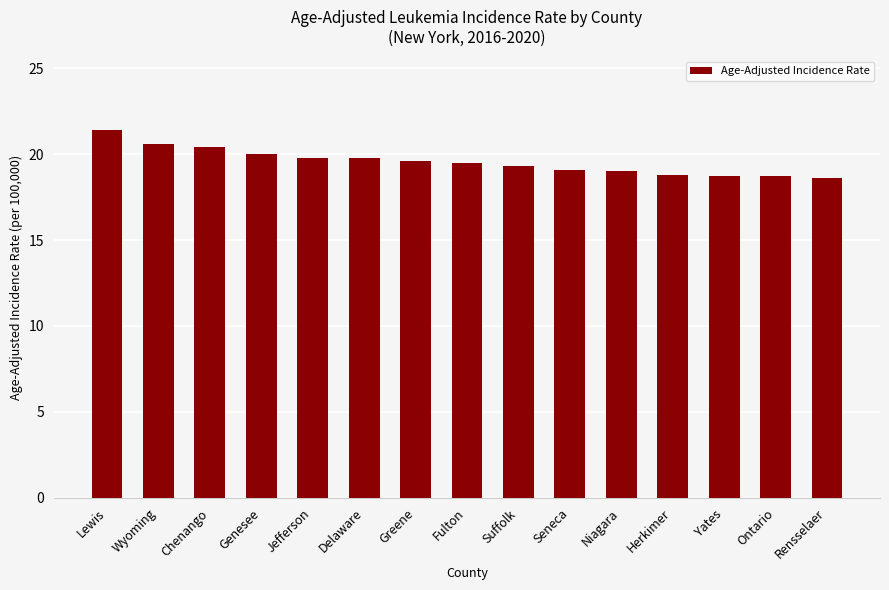

What is the label of the 10th bar from the left?

Seneca